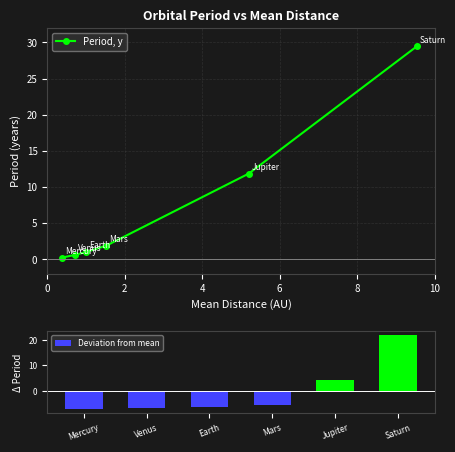

What is the approximate value of Deviation from mean at Mars?

-5.6